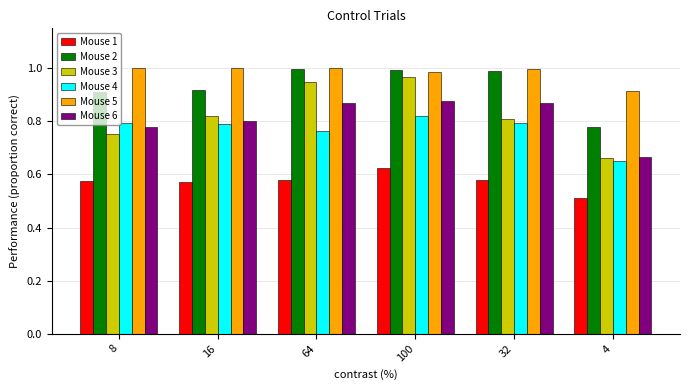

What is the label of the 6th bar from the left?

4